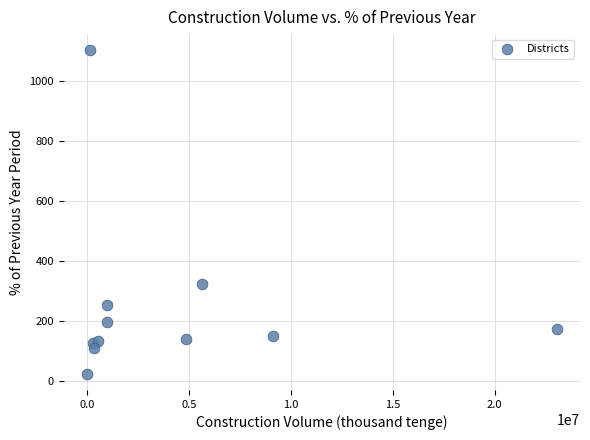

What Y value in the scatter plot is closest to 564?

324.1